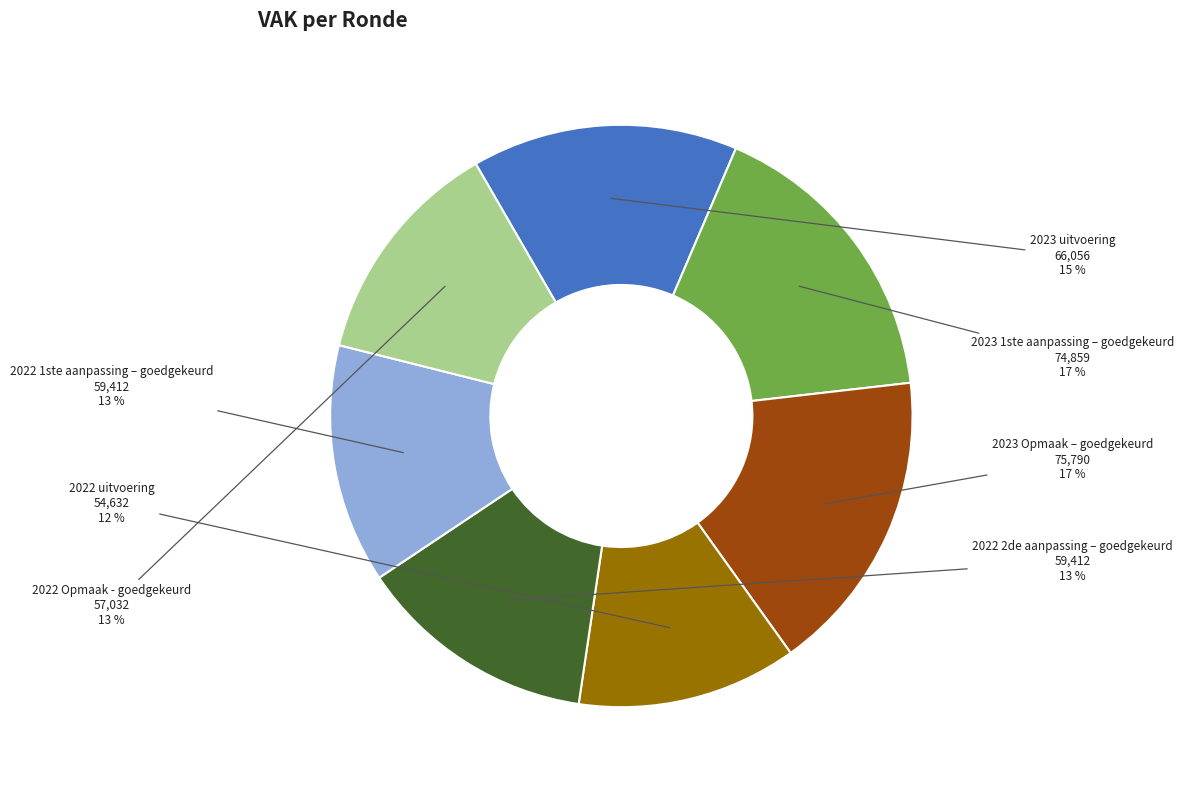

To the nearest percent, what is the difference between the 2023 Opmaak – goedgekeurd and 2023 uitvoering slice percentages?

2%